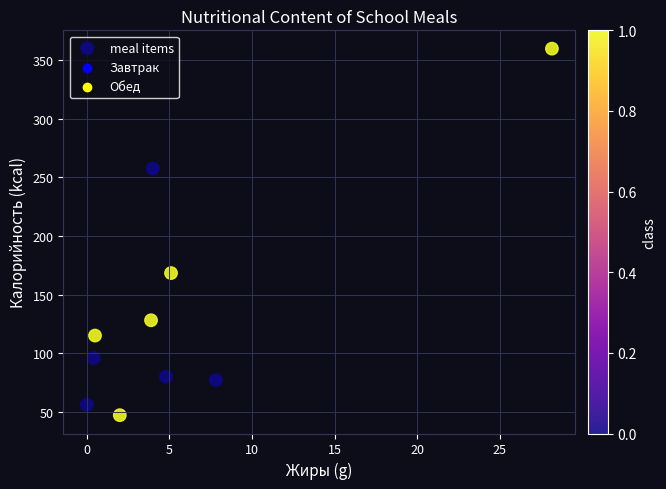

What Y value in the scatter plot is closest to 203?

168.3